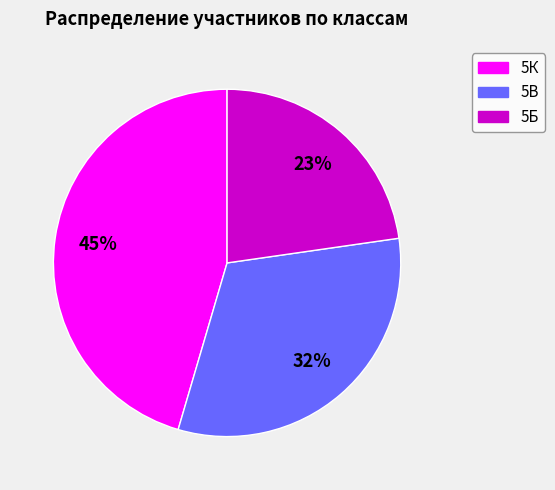

To the nearest percent, what is the average slice percentage?

33%